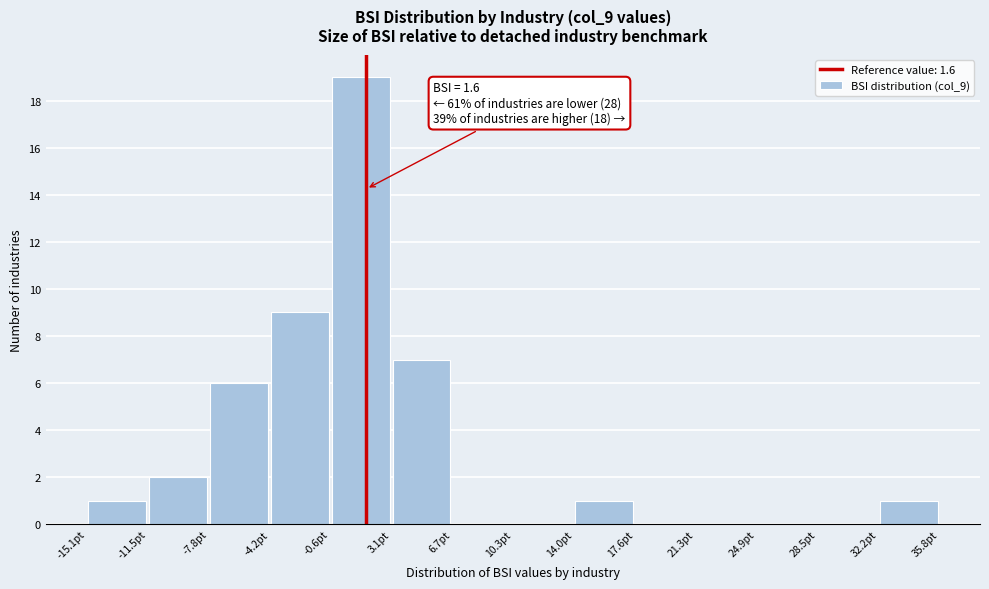

Over which range of the x-axis is the bar tallest?

-0.5 to 3.0